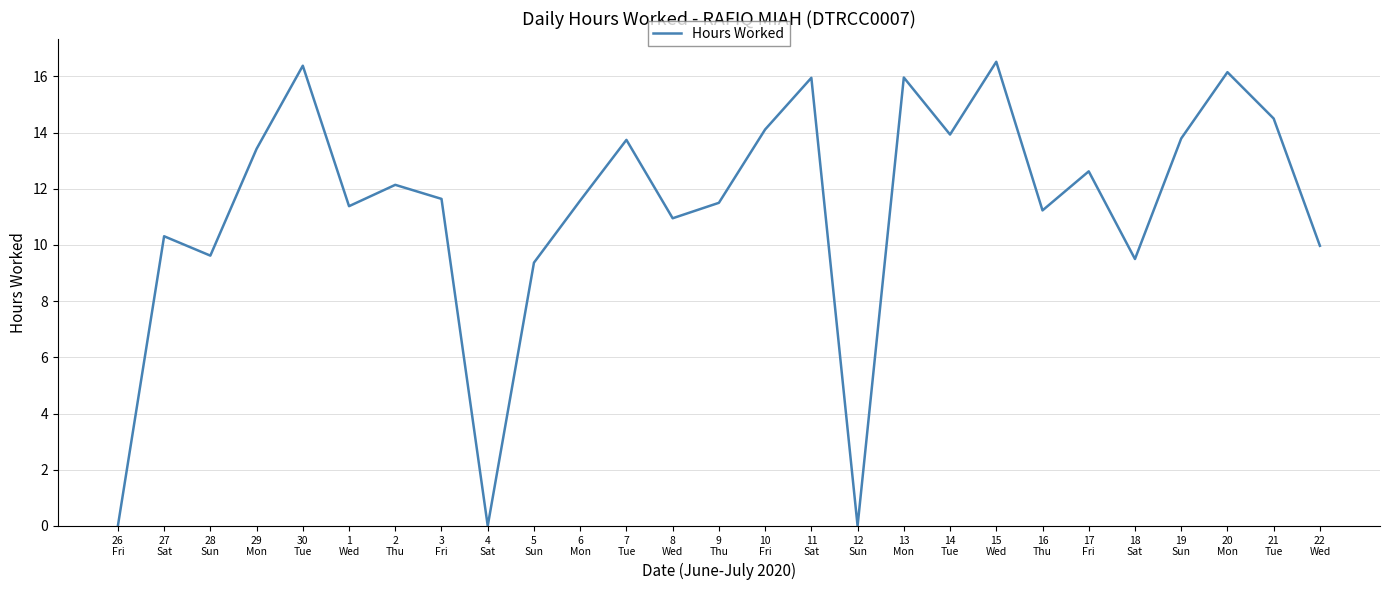

What is the maximum value shown in the chart?

16.5